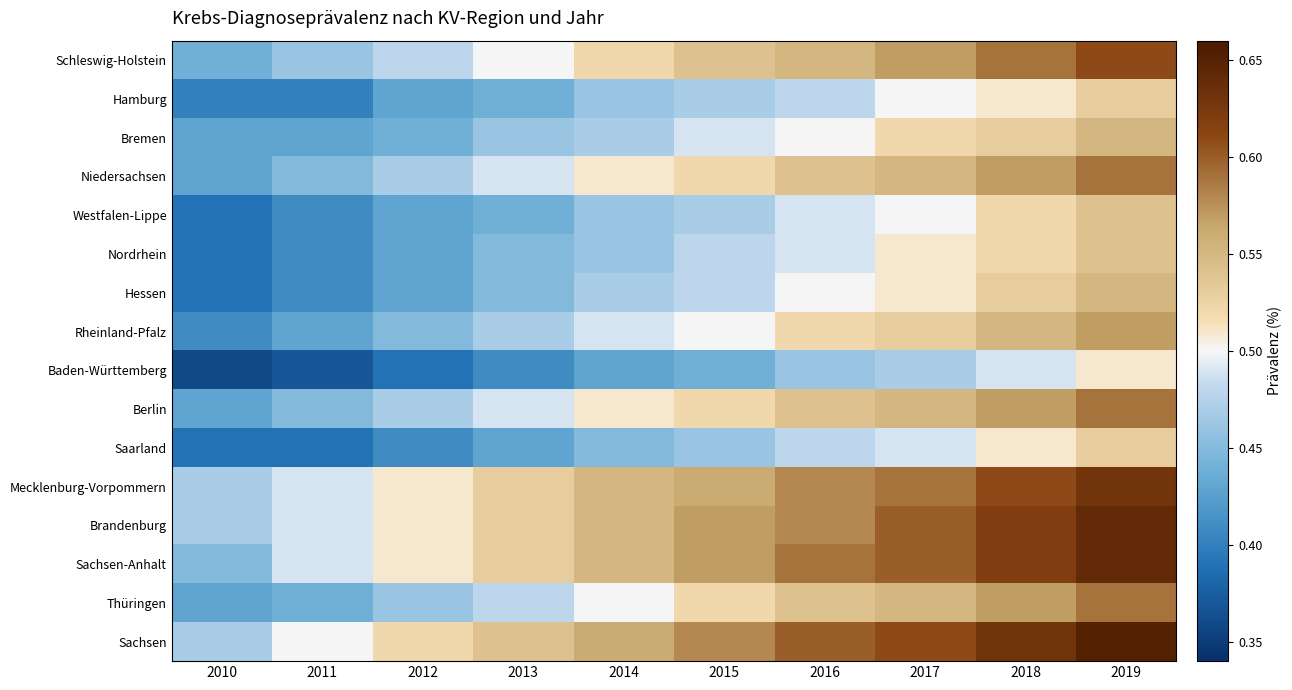

Which label corresponds to the largest value in the chart?

2019